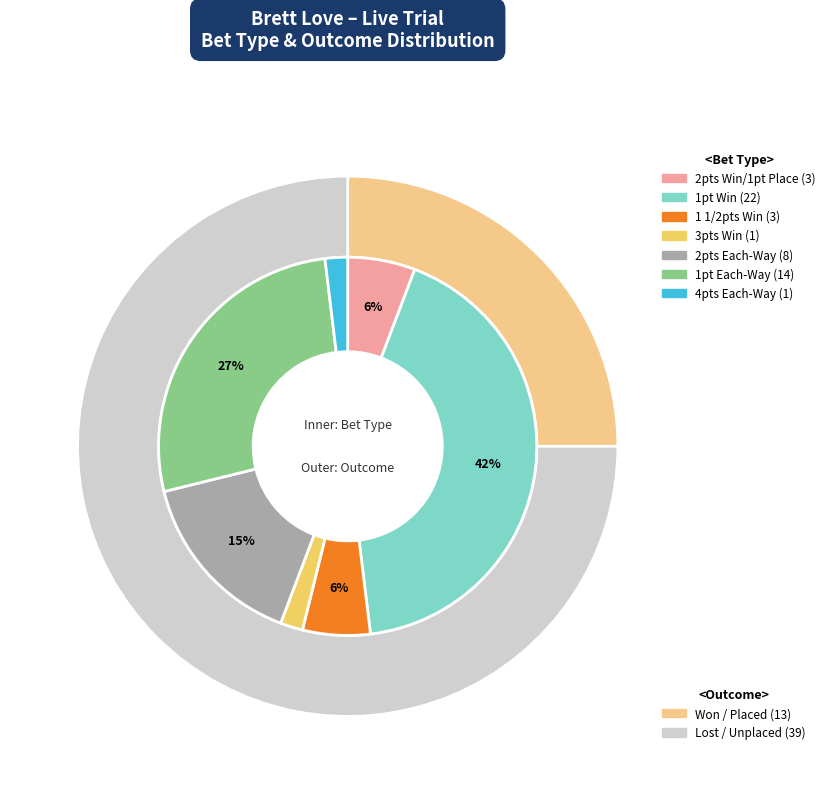

How many segments does this pie chart have?

7